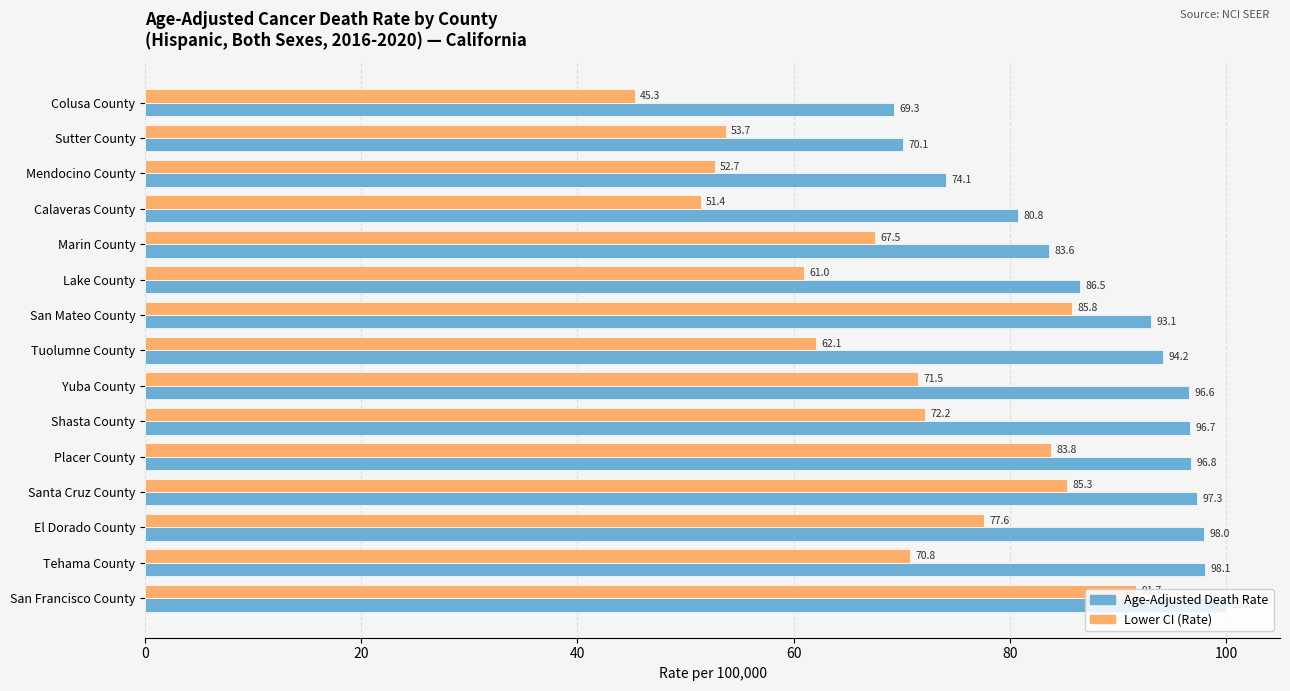

At which category is the sum across all series the highest?

San Francisco County